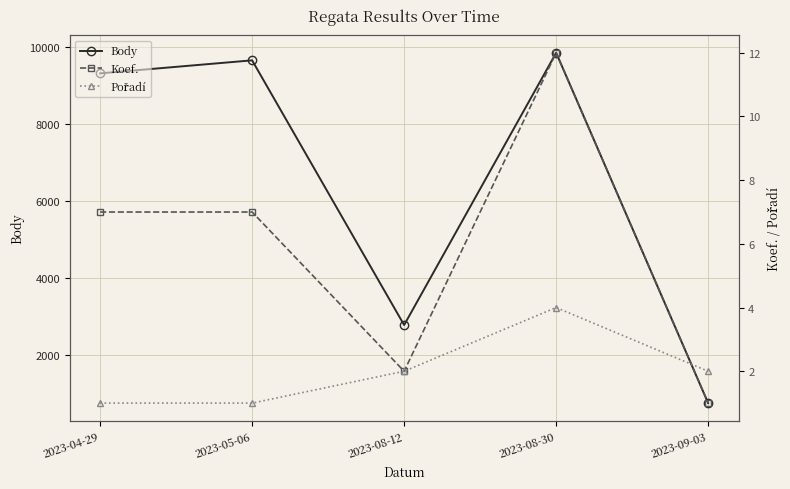

Count the number of categories in the chart.

5